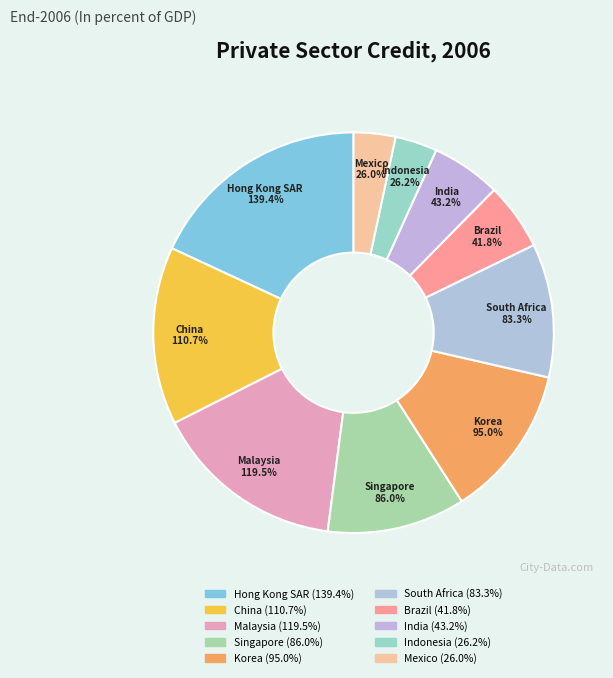

Does Malaysia account for over 50% of the chart?

No